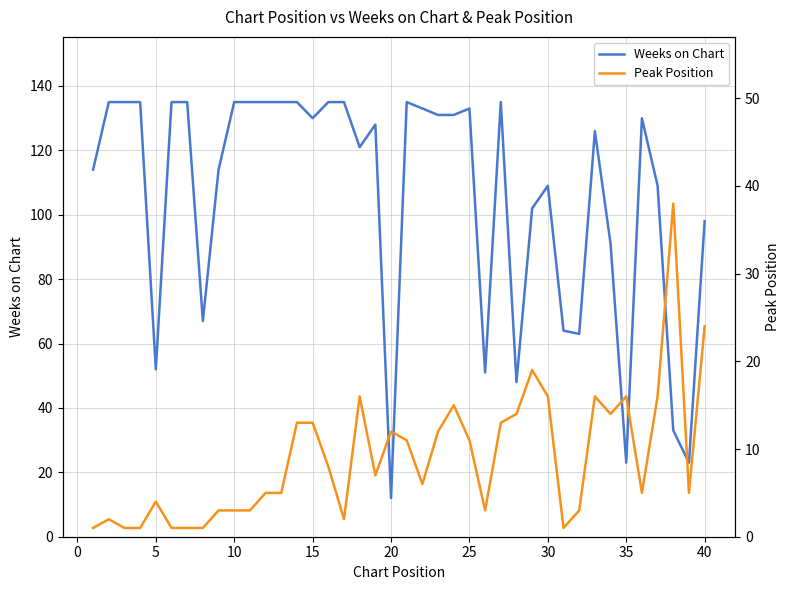

True or false: Weeks on Chart has a value of 98 at 40.

True